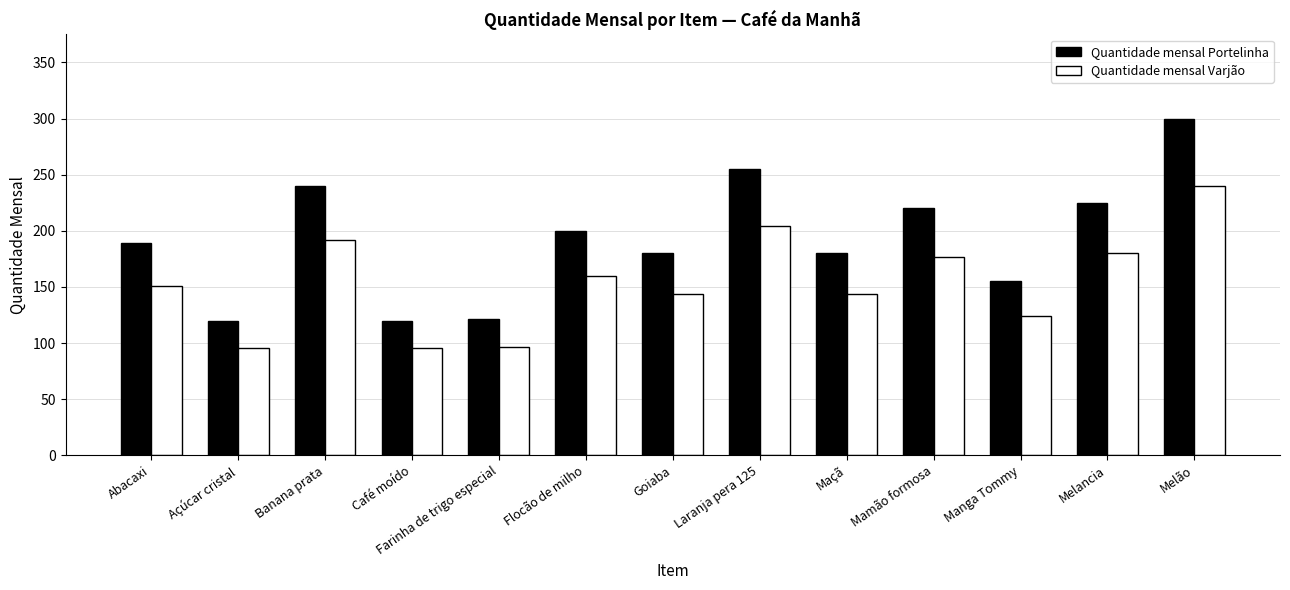

List the series in order of their peak value, highest first.

Quantidade mensal Portelinha, Quantidade mensal Varjão